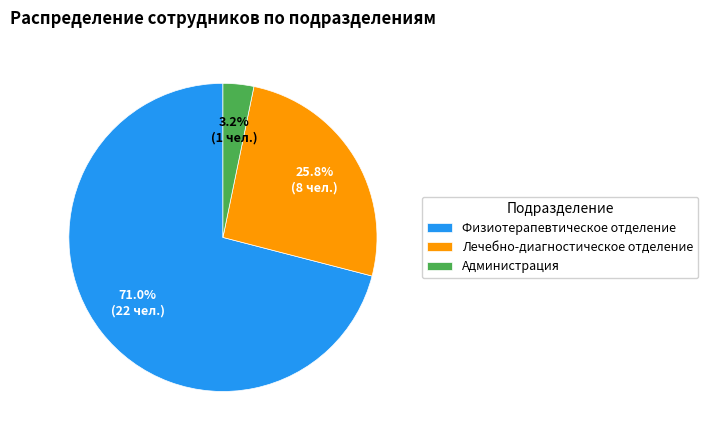

Do Физиотерапевтическое отделение and Лечебно-диагностическое отделение together represent more than half of the pie?

Yes